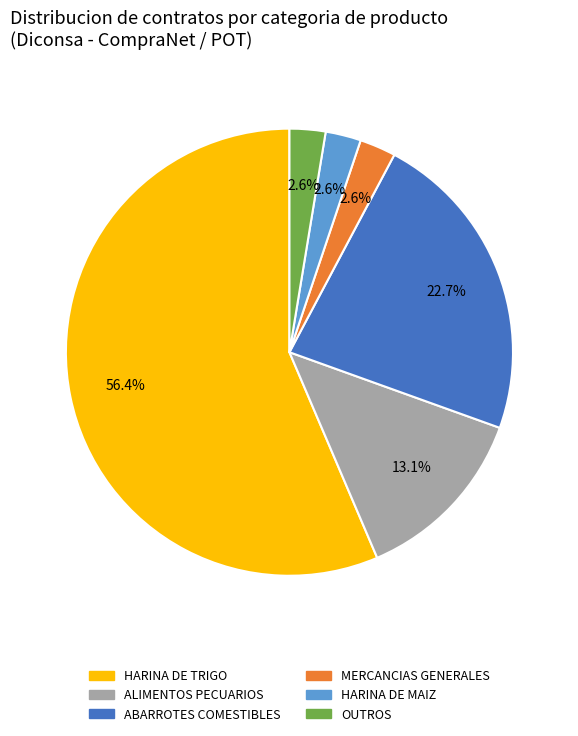

Does HARINA DE MAIZ account for over 50% of the chart?

No